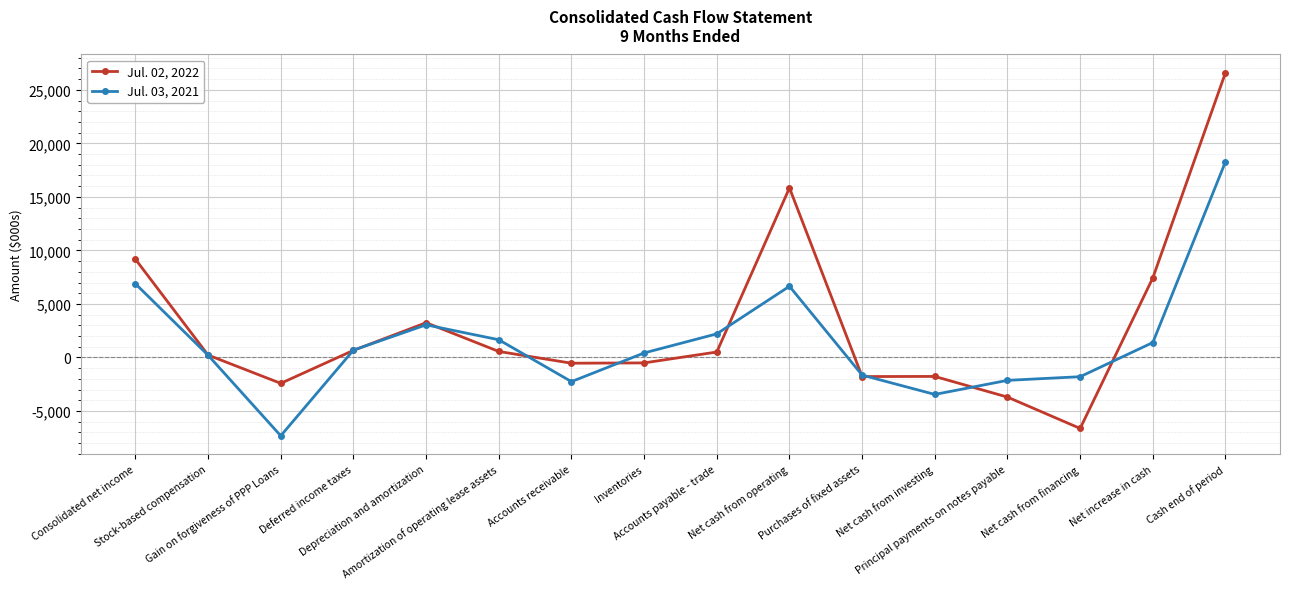

Which label corresponds to the largest value in the chart?

Cash end of period